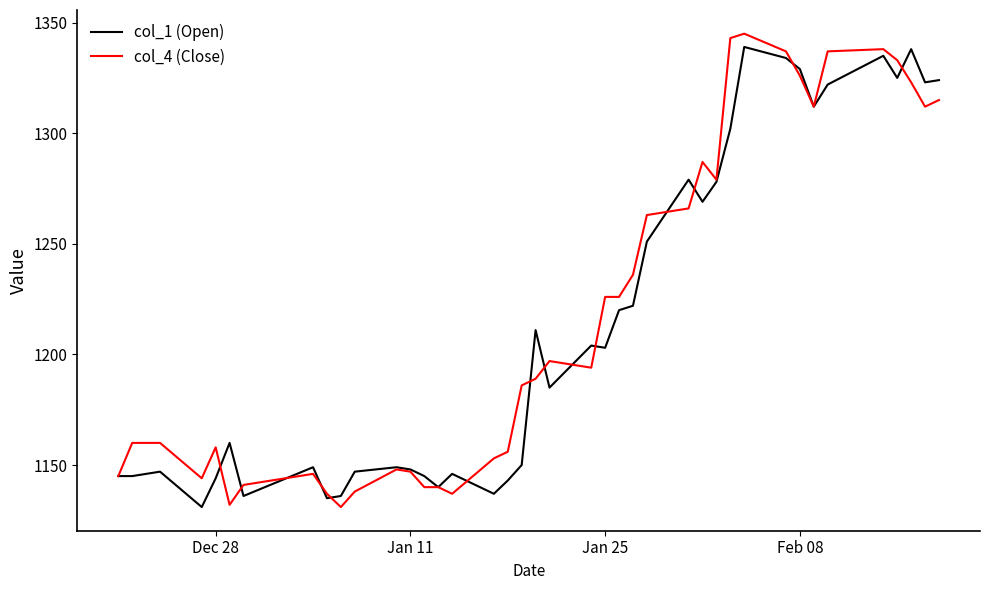

What is the greatest value displayed?

1345